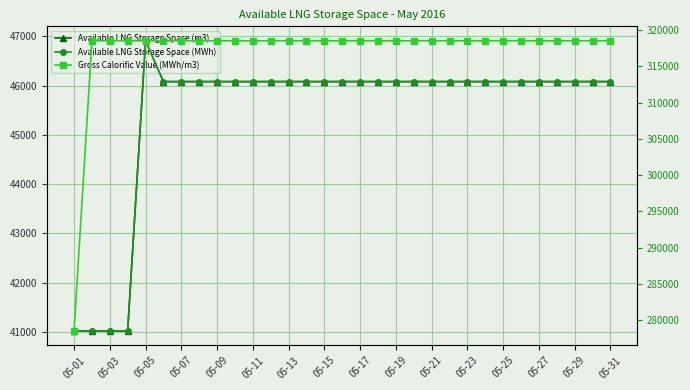

Rank the series by their maximum value, from lowest to highest.

Gross Calorific Value (MWh/m3), Available LNG Storage Space (m3), Available LNG Storage Space (MWh)